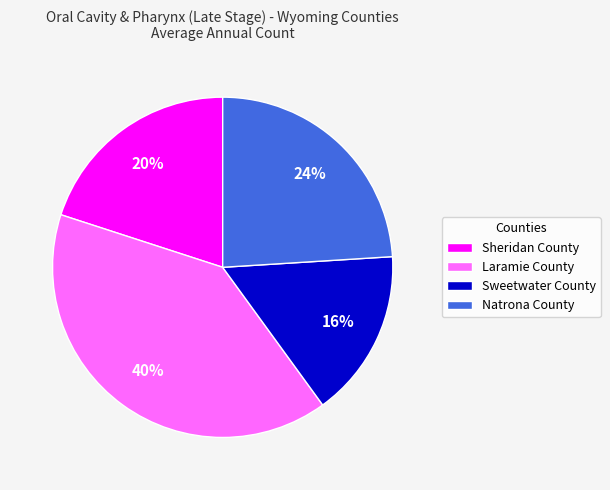

Rank the categories by value from lowest to highest.

Sweetwater County, Sheridan County, Natrona County, Laramie County